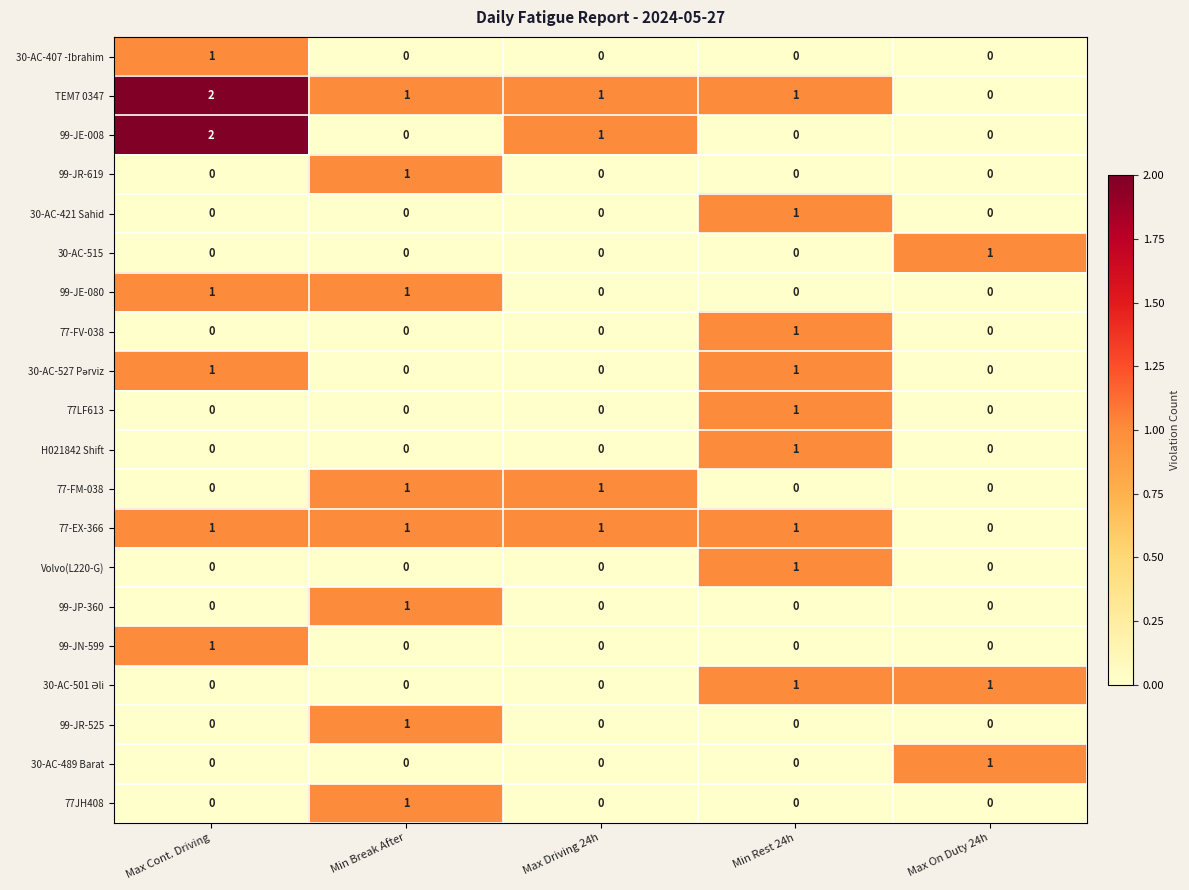

What is the total value across all series at Max Cont. Driving?

9